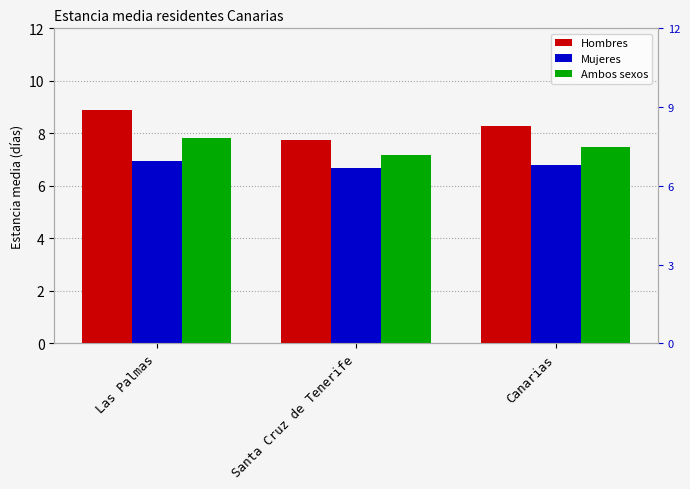

Rank the series by their maximum value, from highest to lowest.

Hombres, Ambos sexos, Mujeres